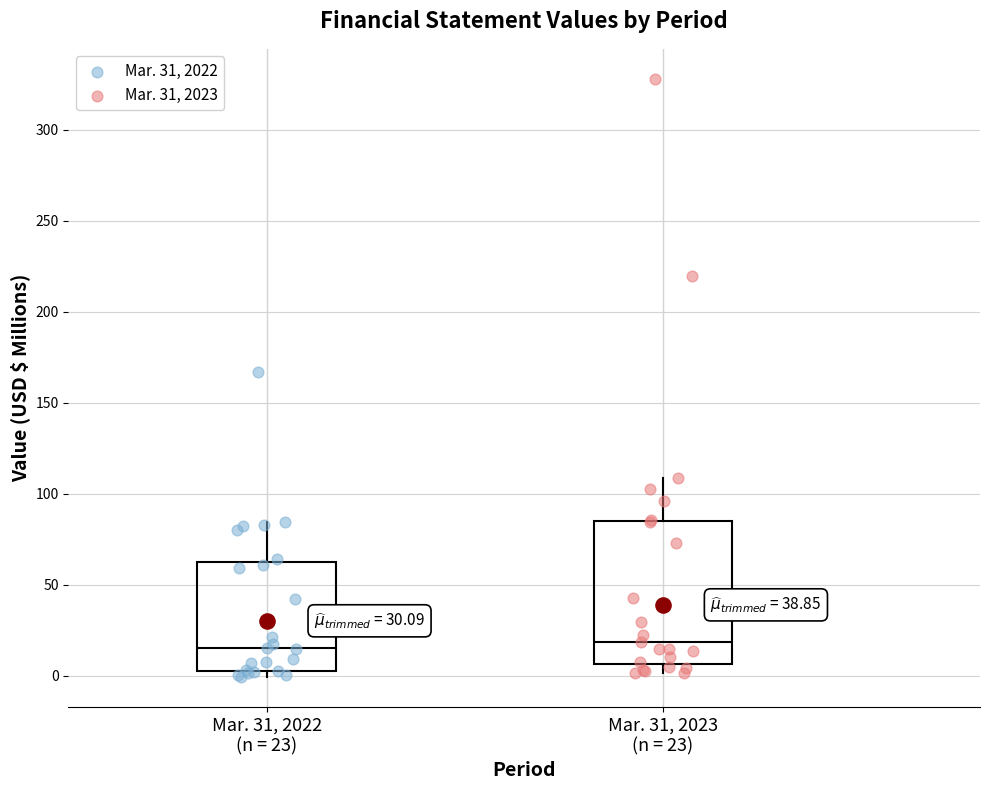

Reading left to right, transcribe this box plot: for each box, give where its median line is, the range the box spans, and where its two whiskers end, as read against the y-axis. The values are not printed on the chart, so give them approximately, as read against the axis.

Mar. 31, 2022 (n = 23): median 15, box 5 to 60, whiskers 0 to 85
Mar. 31, 2023 (n = 23): median 20, box 5 to 85, whiskers 0 to 110